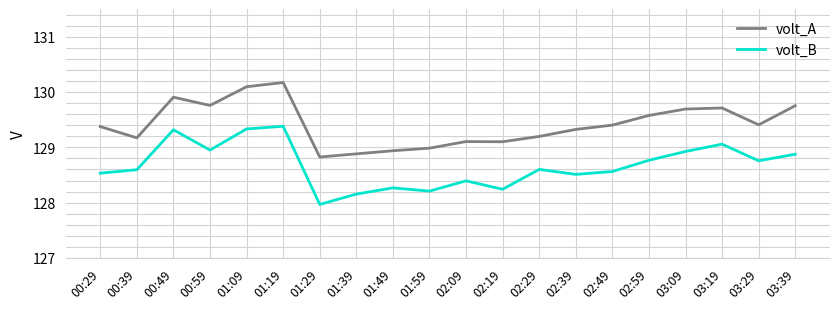

What is the spread (max minus min) of values at 00:59?

0.8